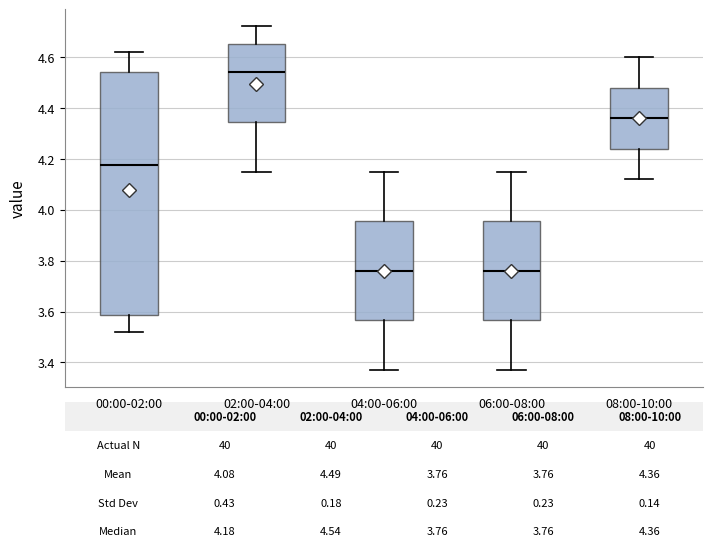

Comparing the boxes themselves (not the whiskers), which one is the tallest?

00:00-02:00